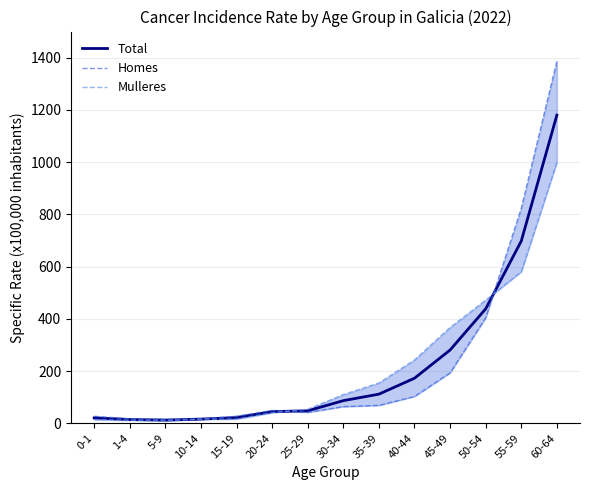

Is this an area chart (filled region under the line)?

No